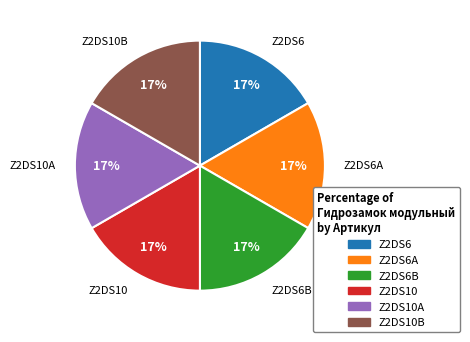

Is the sum of Z2DS10A and Z2DS6A greater than half?

No